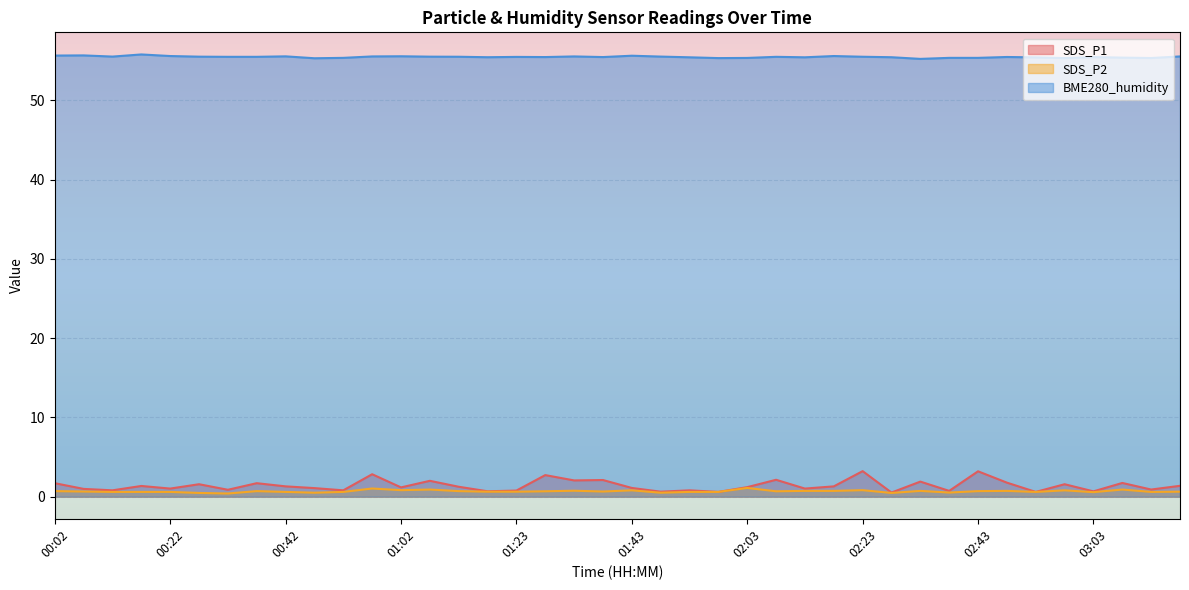

Where does the SDS_P1 series first go above 1?

00:02